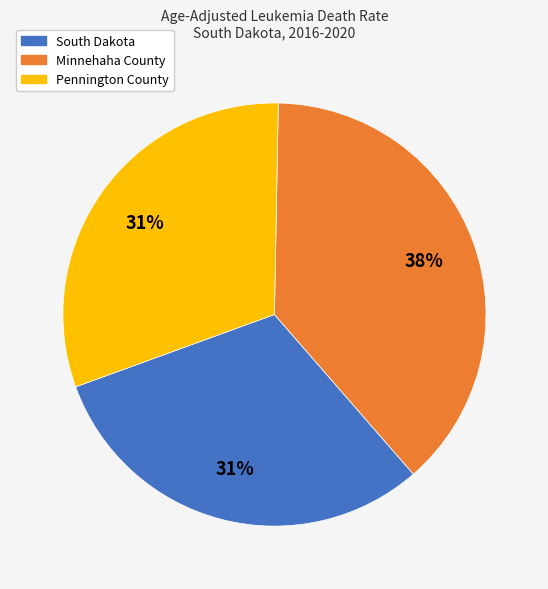

To the nearest percent, what percentage of the pie is Pennington County?

31%